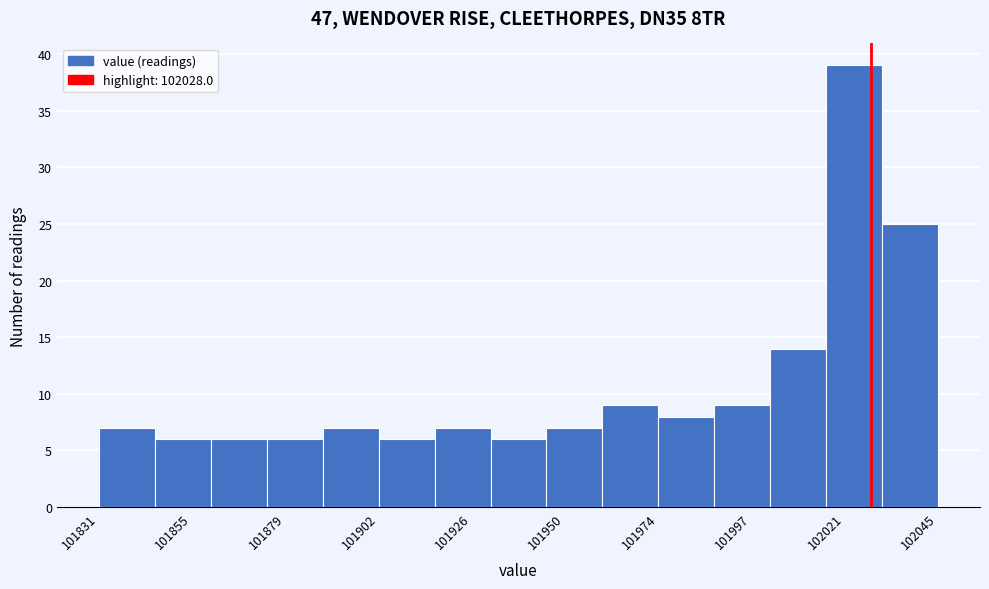

Read against the x-axis, roughly where is the centre of the tallest bar?

102025